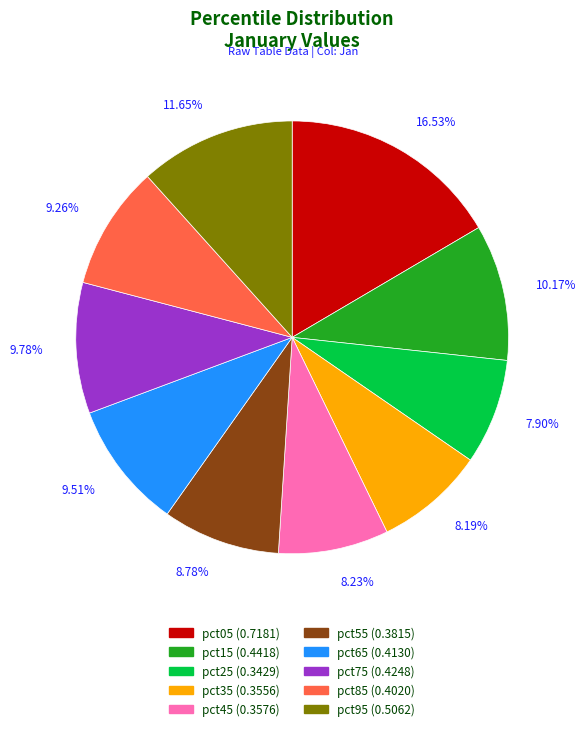

Does pct75 account for over 50% of the chart?

No